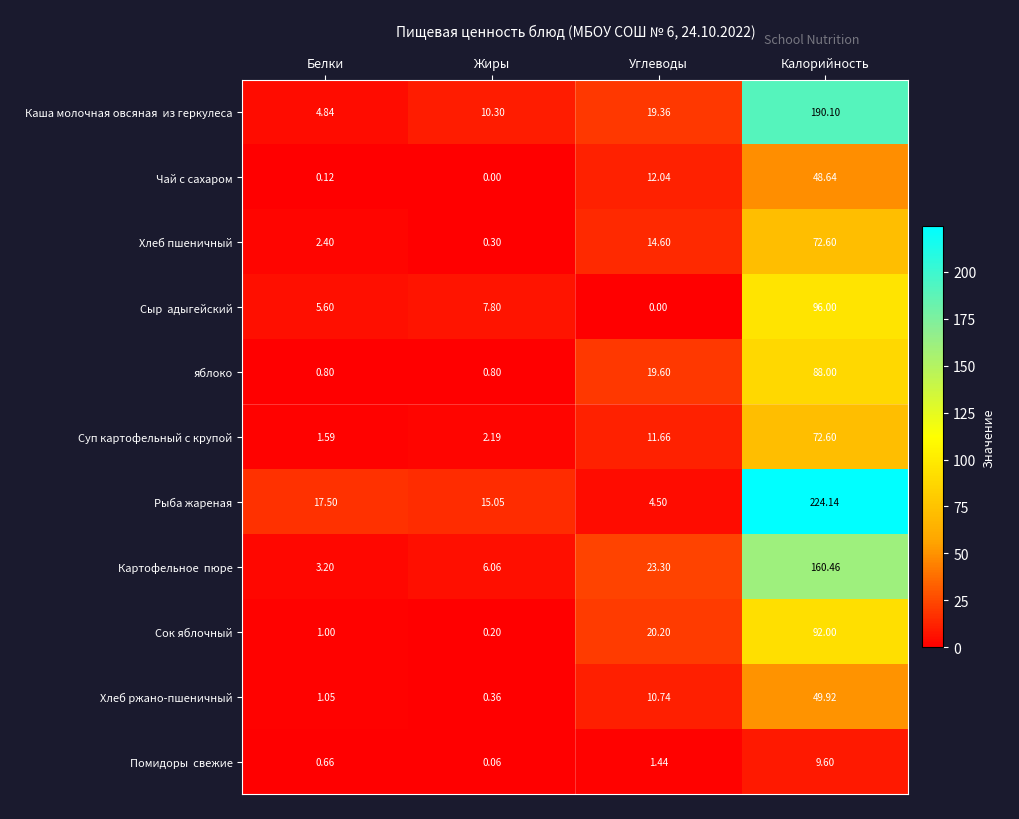

Where is Рыба жареная nearest to the value 114?

Белки